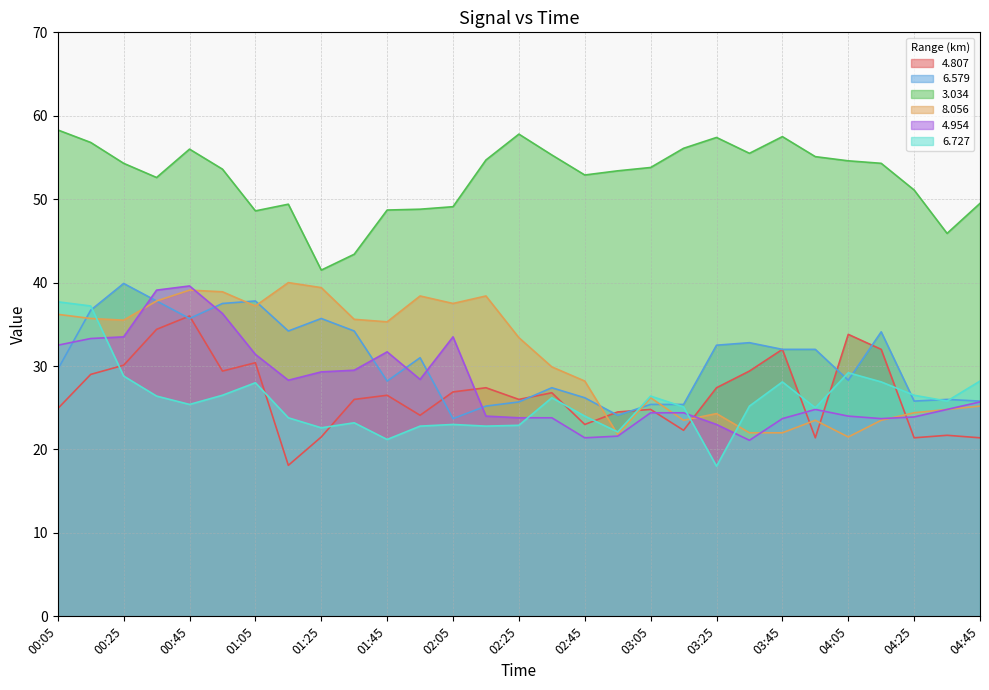

What is the difference between the maximum and second lowest values in the   3.034 series?

14.9